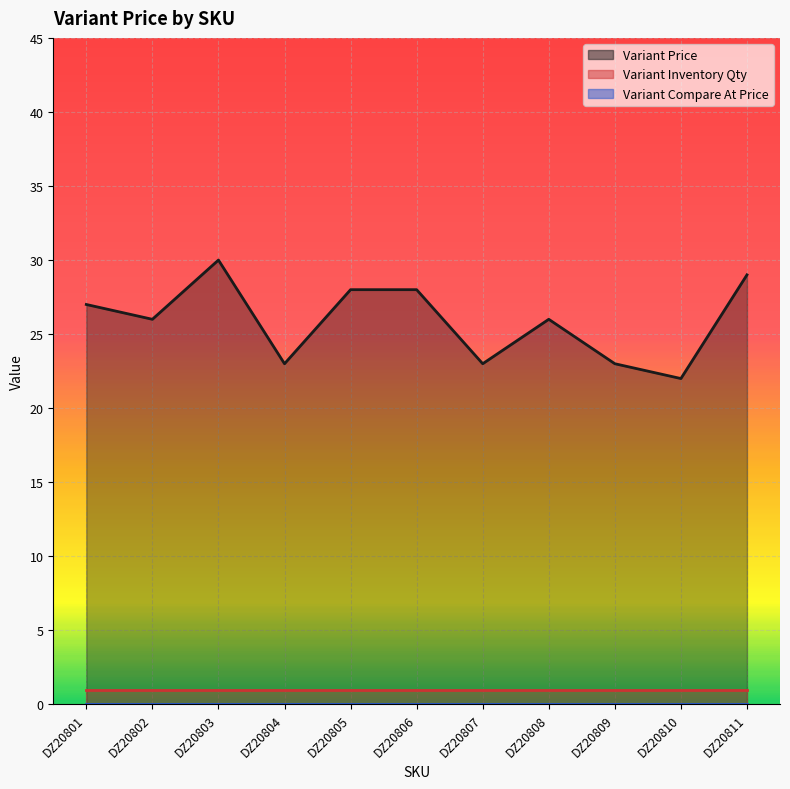

Is the value of Variant Compare At Price at DZ20810 greater than the value of Variant Inventory Qty at DZ20806?

No